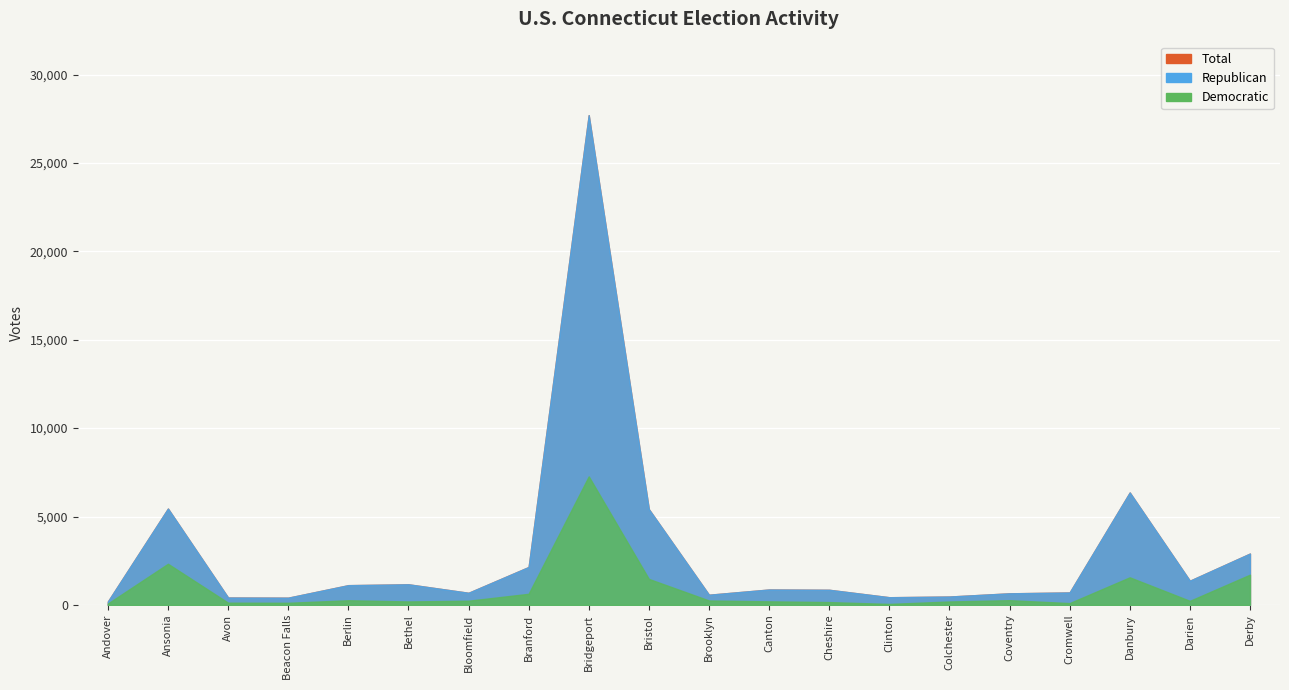

What are all the series names shown in the legend?

Republican, Democratic, Total